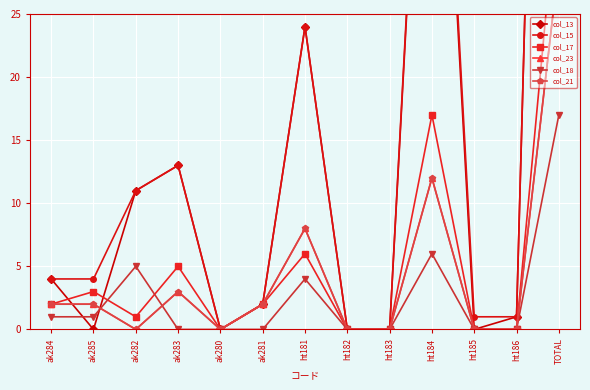

Which series has the widest spread of values?

col_13